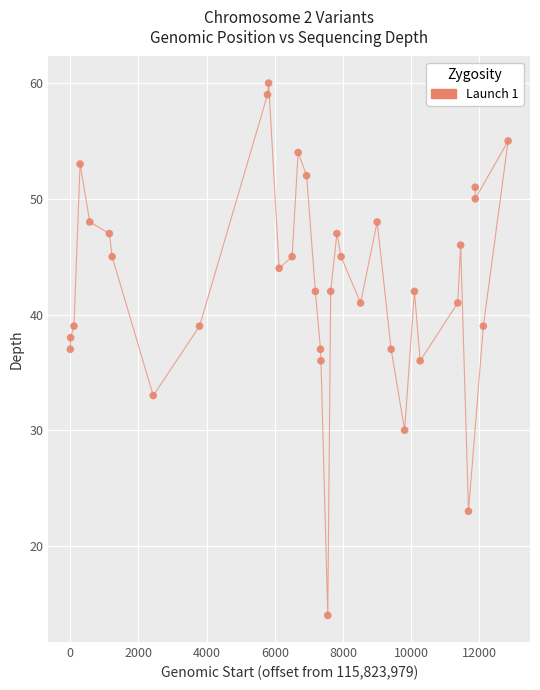

What is the range of X values (max minus min)?

12842